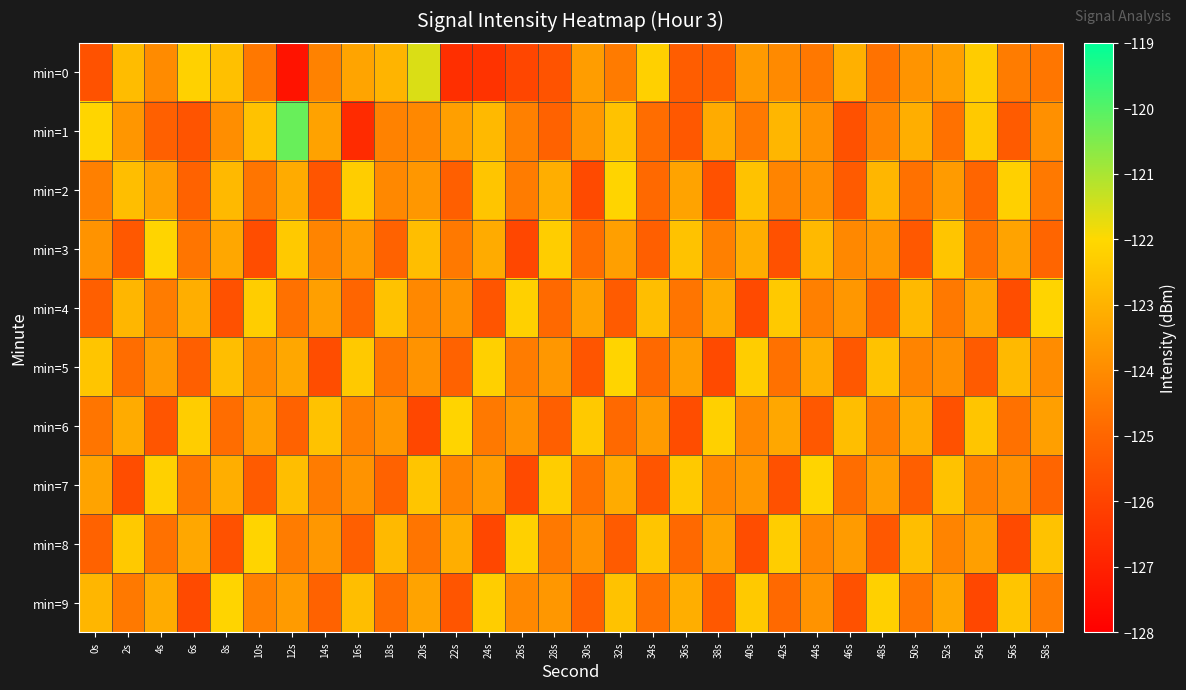

Which series changed the most between 12s and 46s?

min=1